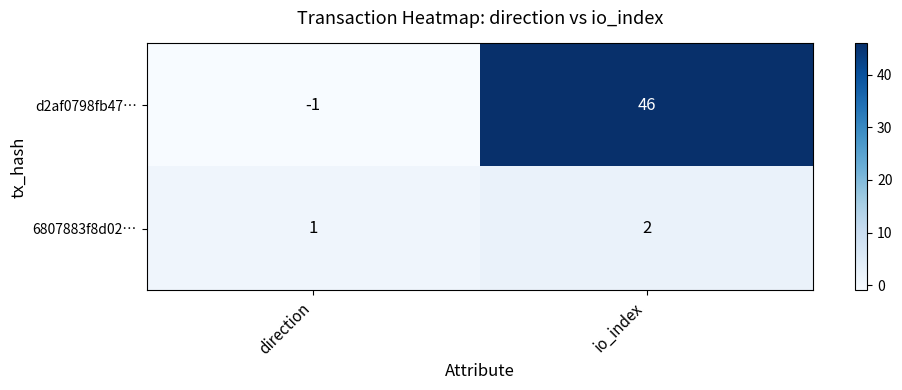

List the series in order of their overall mean, highest first.

d2af0798fb47…, 6807883f8d02…